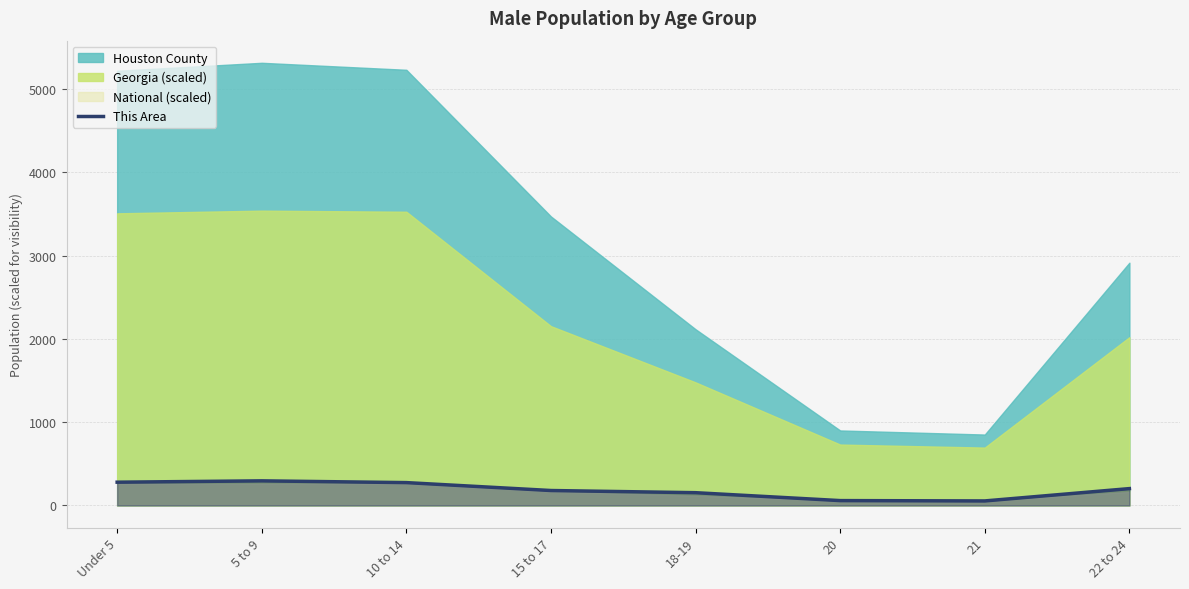

Is it true that the value at 21 is 54?

True